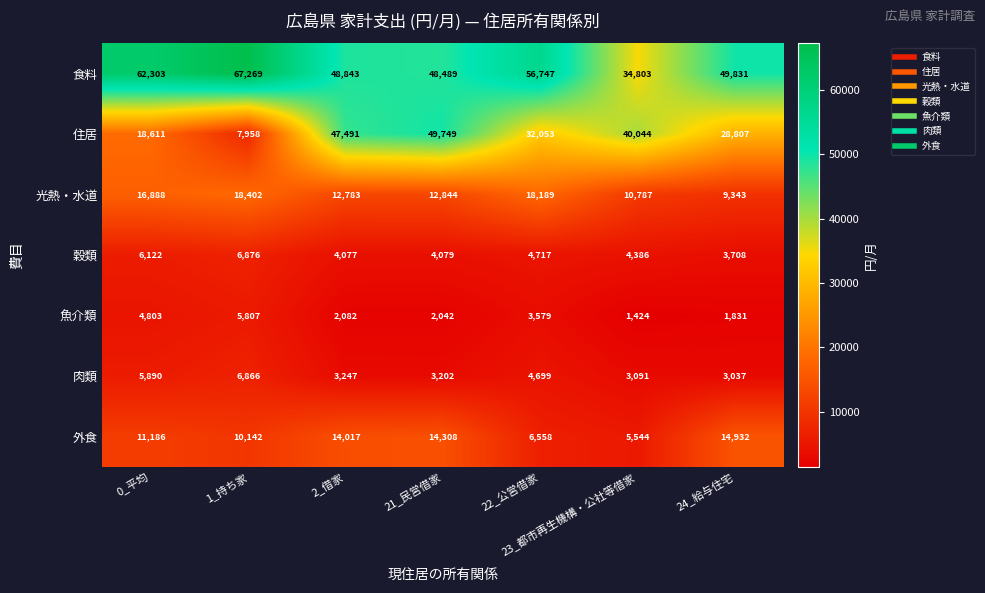

The 光熱・水道 series shows 5651 at 21_民営借家. True or false?

False